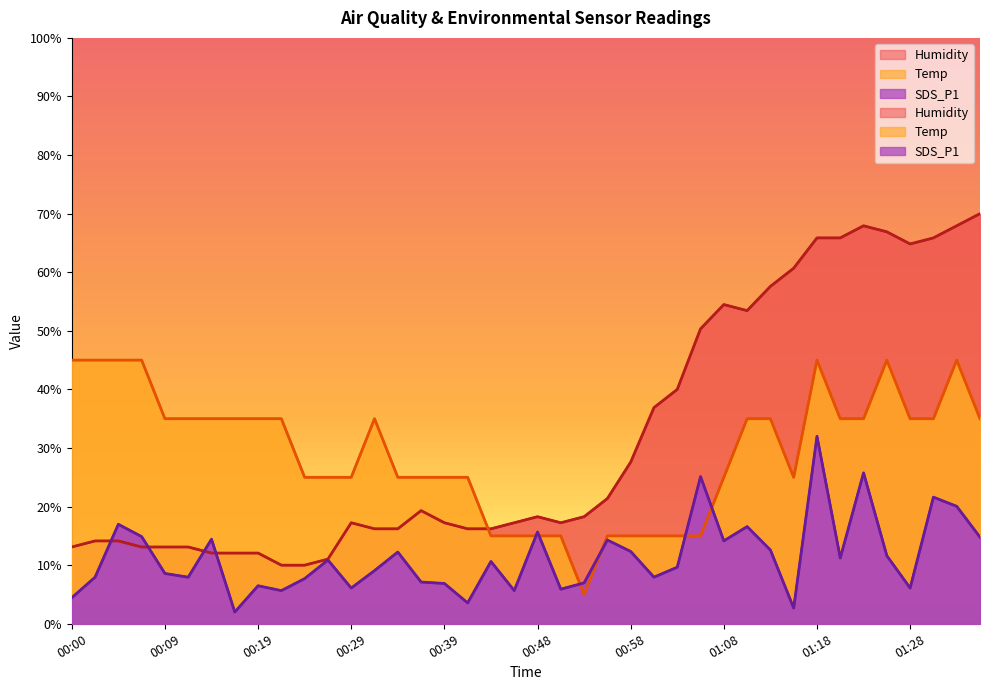

In SDS_P1, how many points are higher than both neighbors (excluding endpoints)?

13